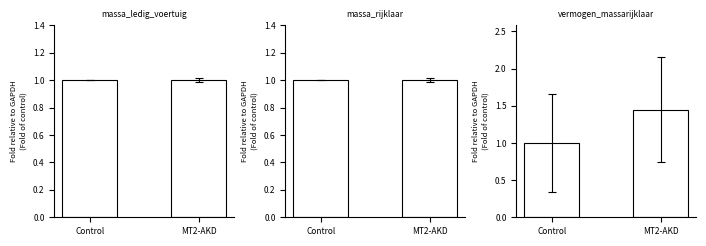

Is the value of massa_rijklaar at Control greater than the value of massa_ledig_voertuig at MT2-AKD?

Yes